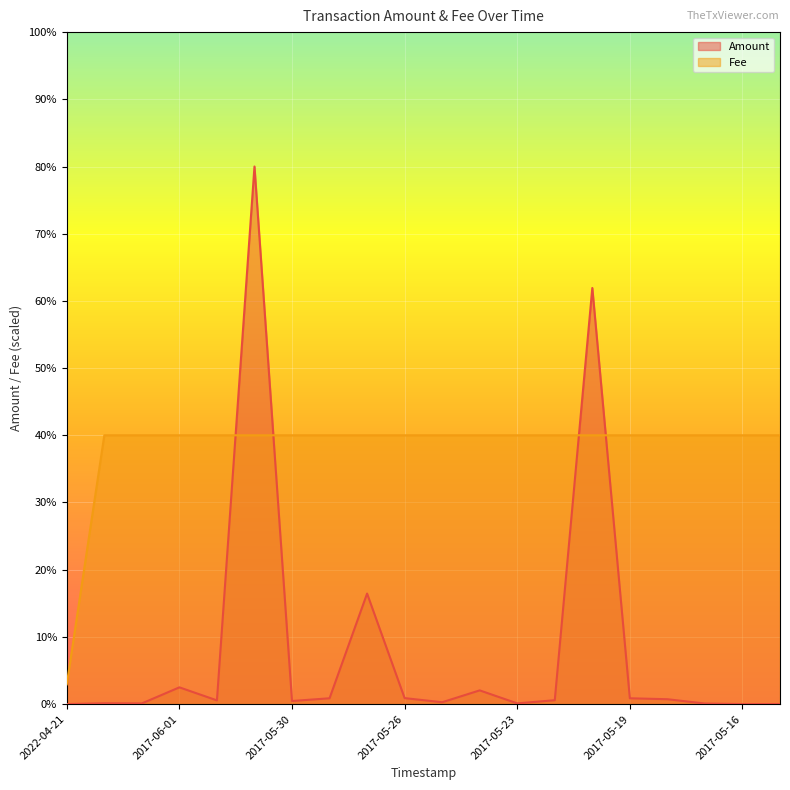

Rank the series by their maximum value, from lowest to highest.

Fee, Amount